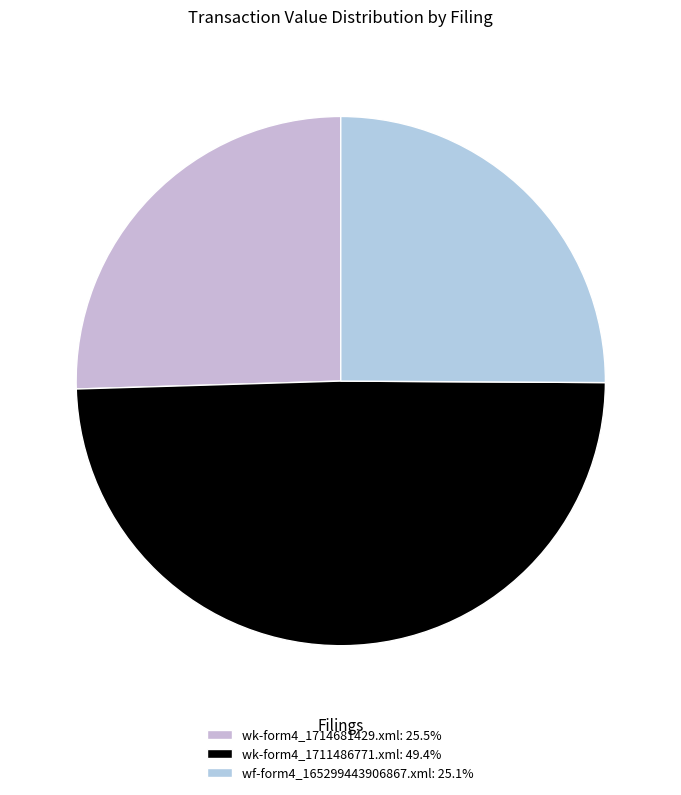

Combined, do wf-form4_165299443906867.xml and wk-form4_1714681429.xml account for over 50%?

Yes